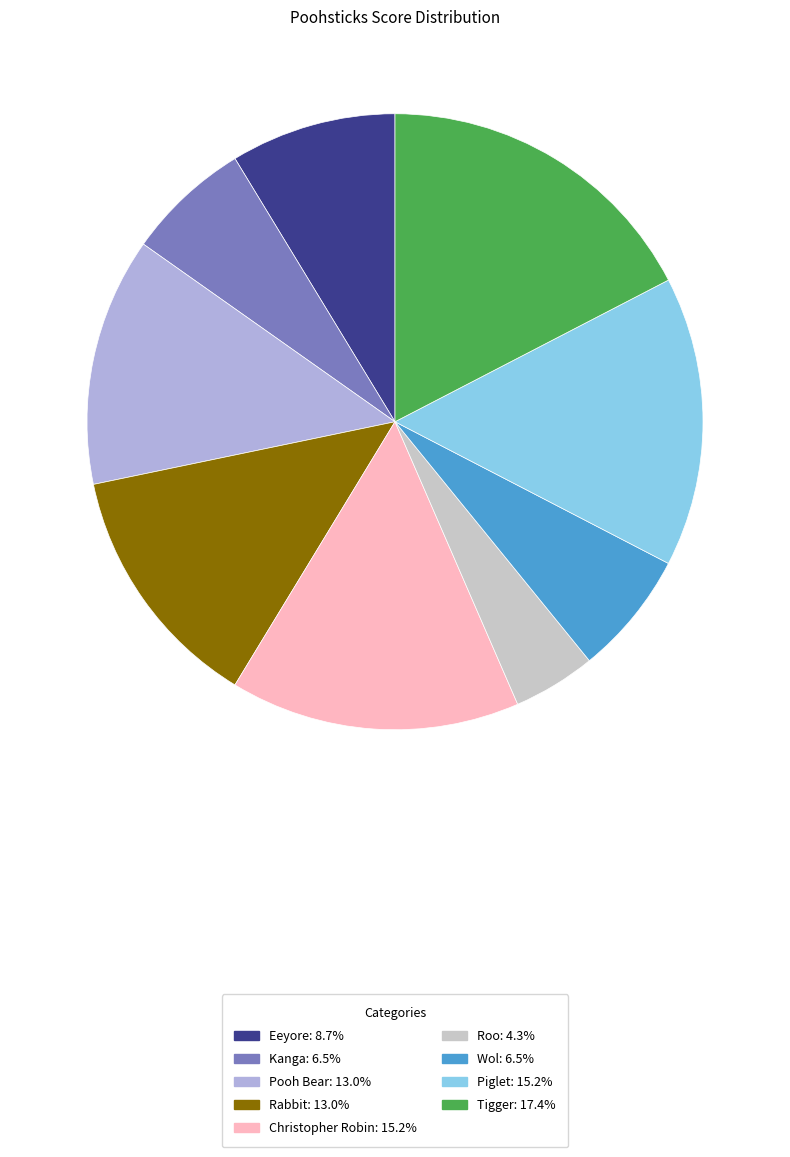

How many slices are in this pie chart?

9